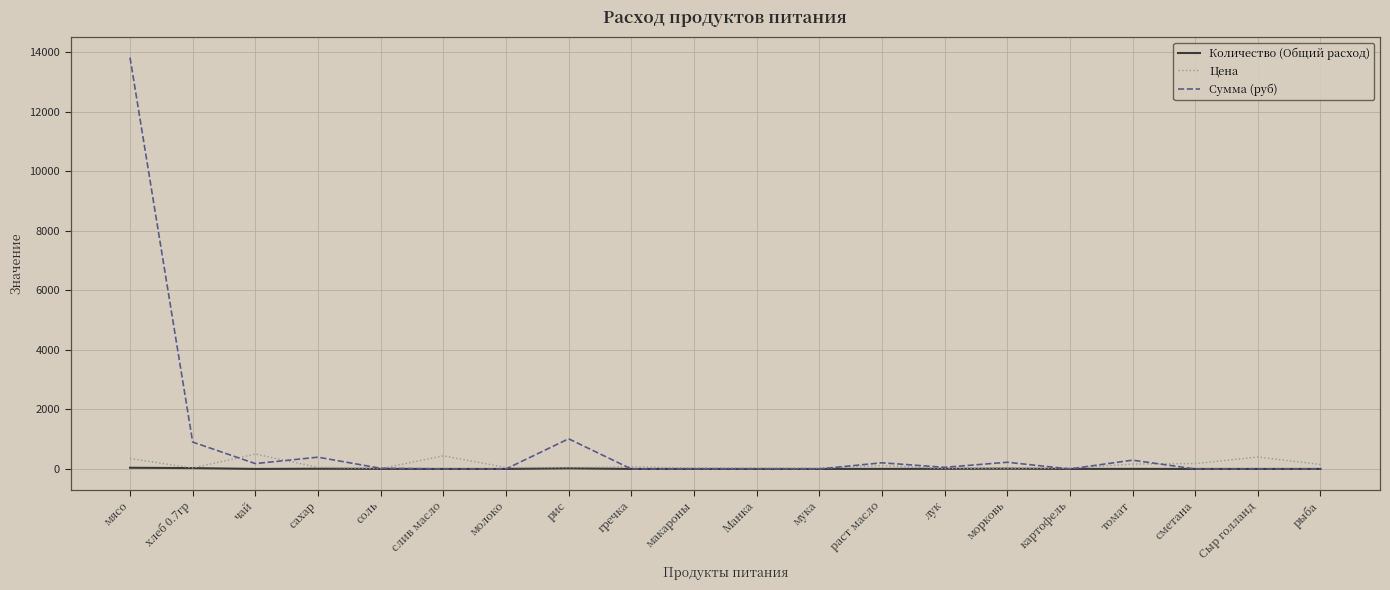

Which series has the largest total across all categories?

Сумма (руб)